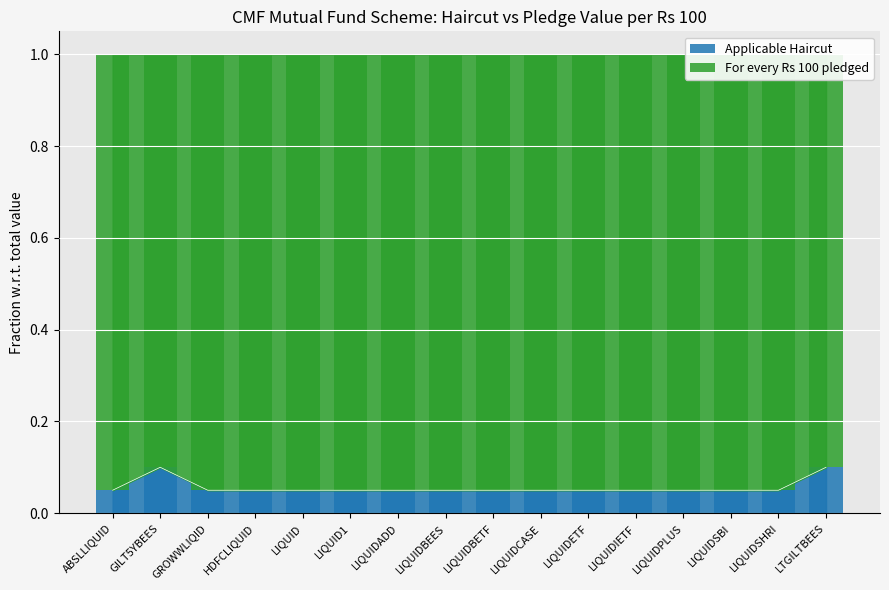

At which label does For every Rs 100 pledged reach its minimum?

GILT5YBEES